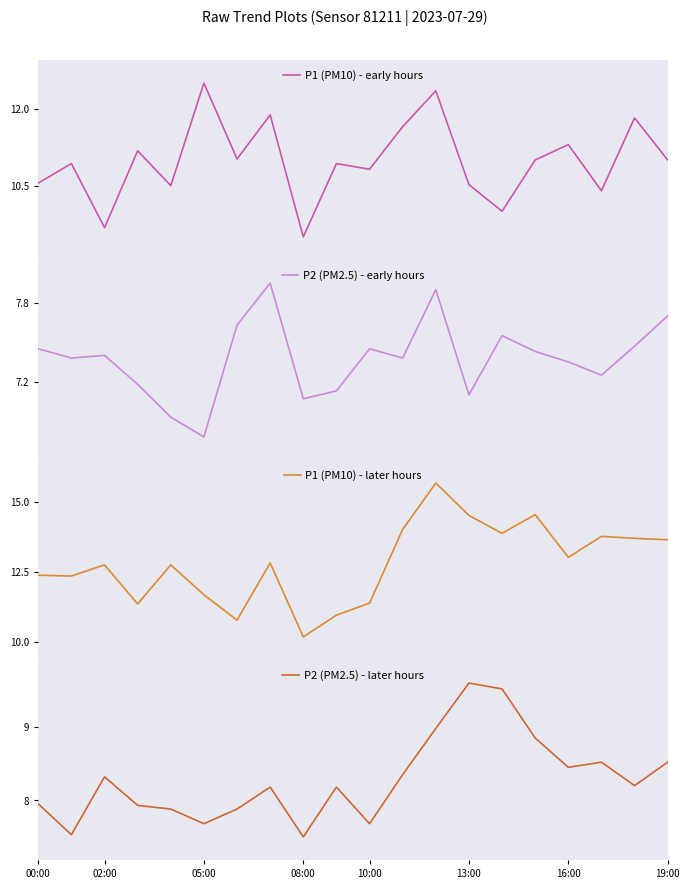

Read the P2 (PM2.5) - later hours value at 19:00.

8.5